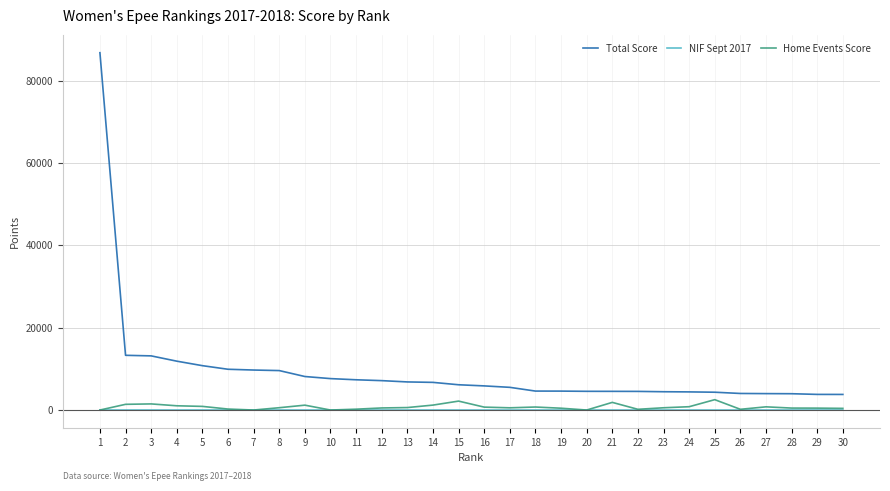

Where does the Total Score series first go above 6139?

1